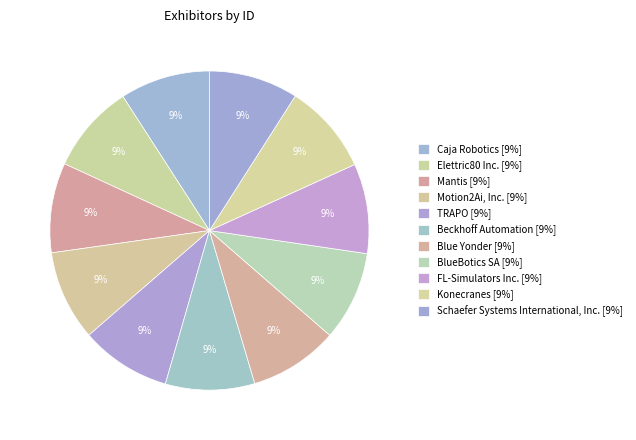

Which category has the biggest portion of the pie?

TRAPO